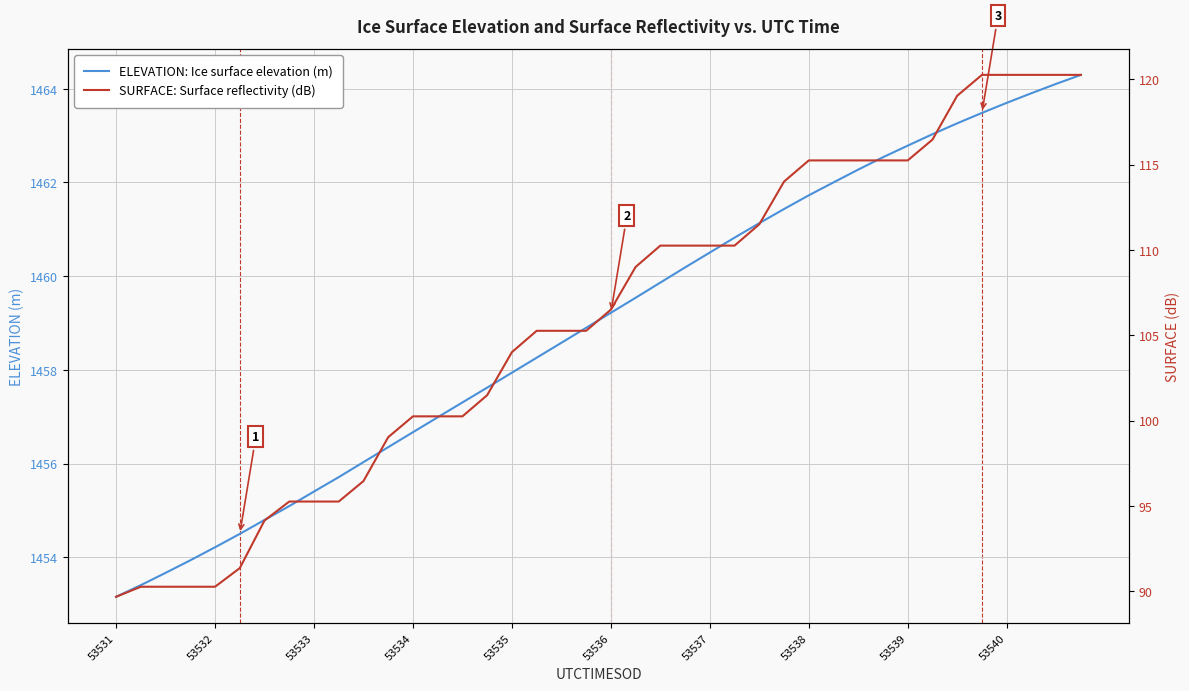

True or false: ELEVATION: Ice surface elevation (m) has a value of 1460.5 at 53537.

True